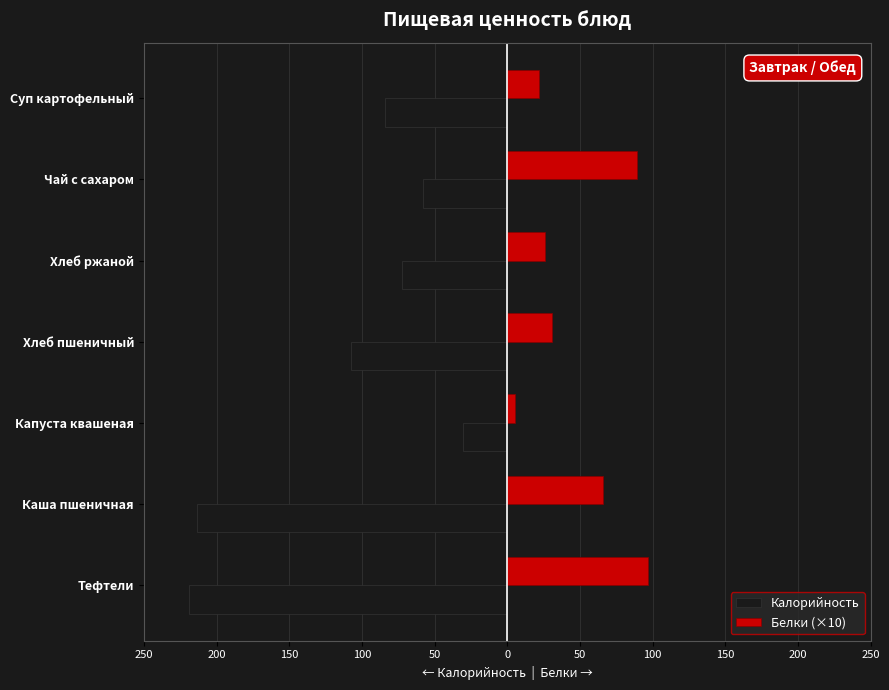

What is the difference between the maximum and minimum values in the Калорийность series?

188.3